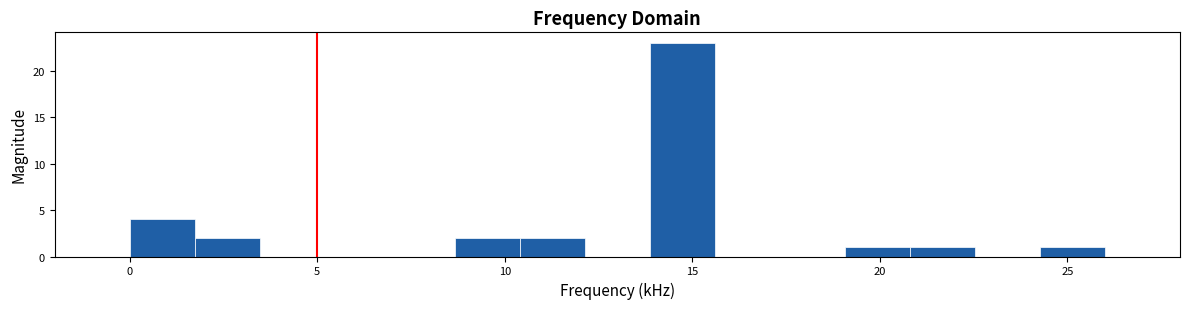

Around what value on the x-axis is the tallest bar? Give the approximate position of its centre, as read against the axis.

14.5